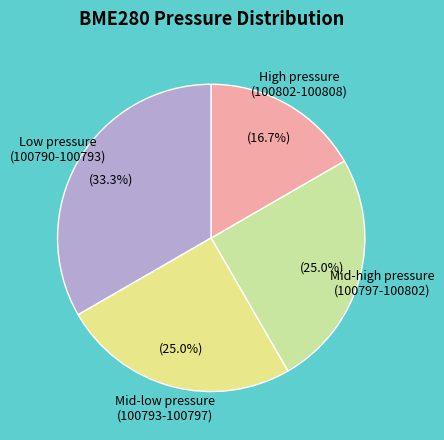

Is the sum of Mid-low pressure (100793-100797) and Low pressure (100790-100793) greater than half?

Yes